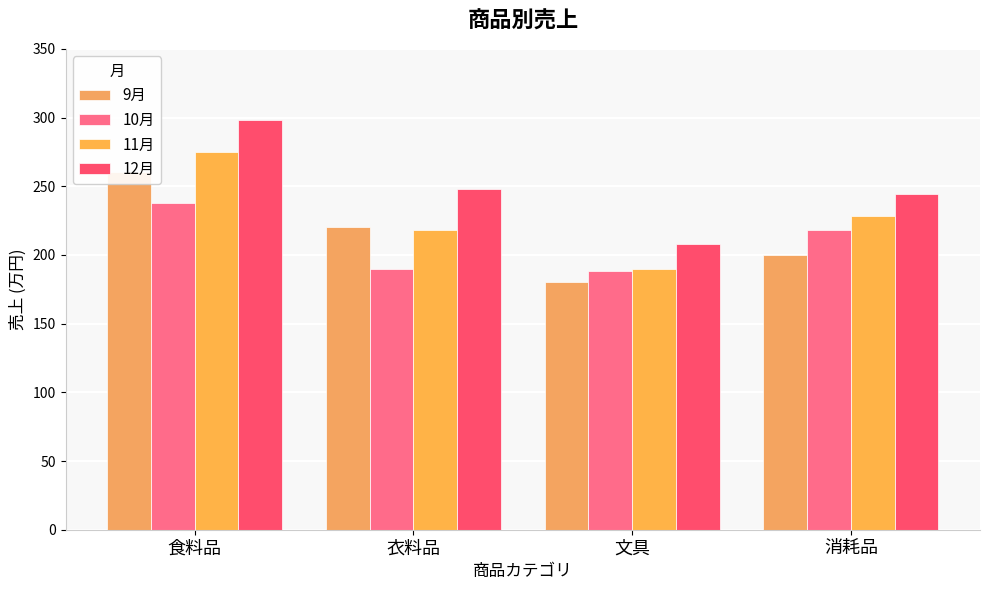

At which category is the sum across all series the highest?

食料品